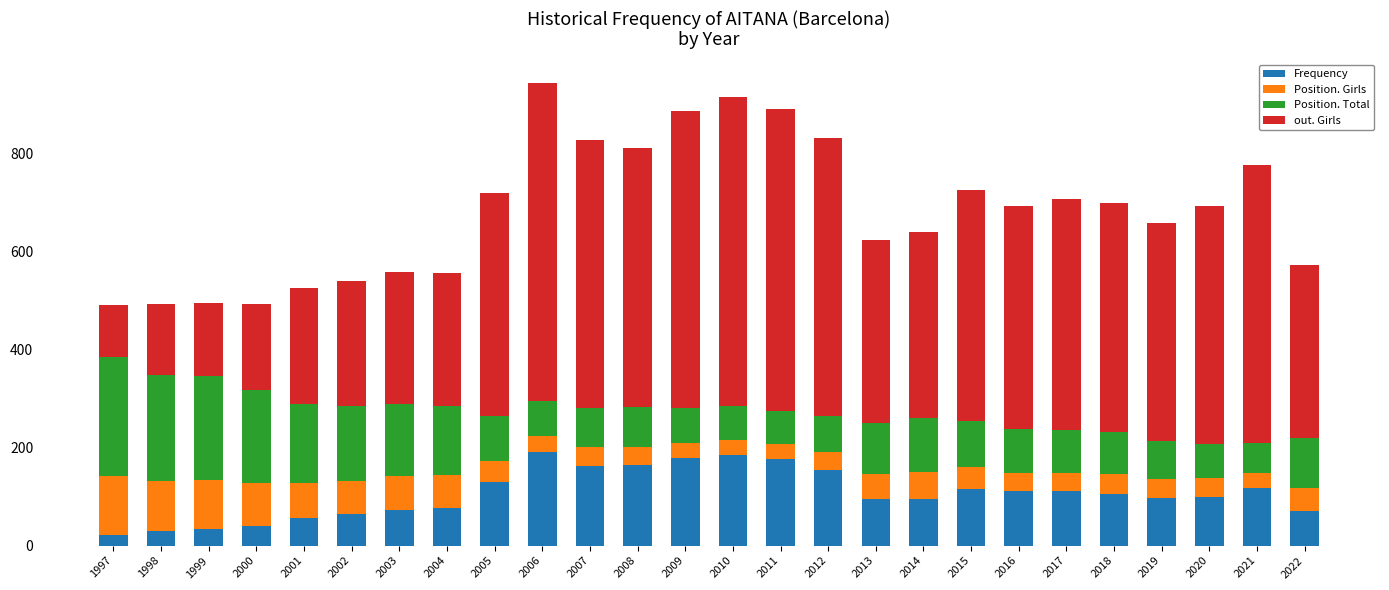

Read the Frequency value at 2014.

95